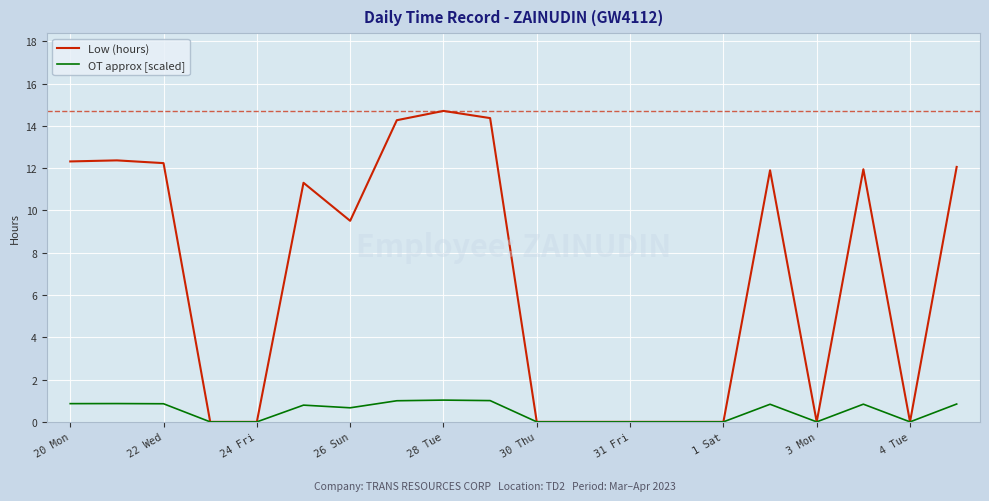

What is the maximum value for OT approx [scaled]?

1.0